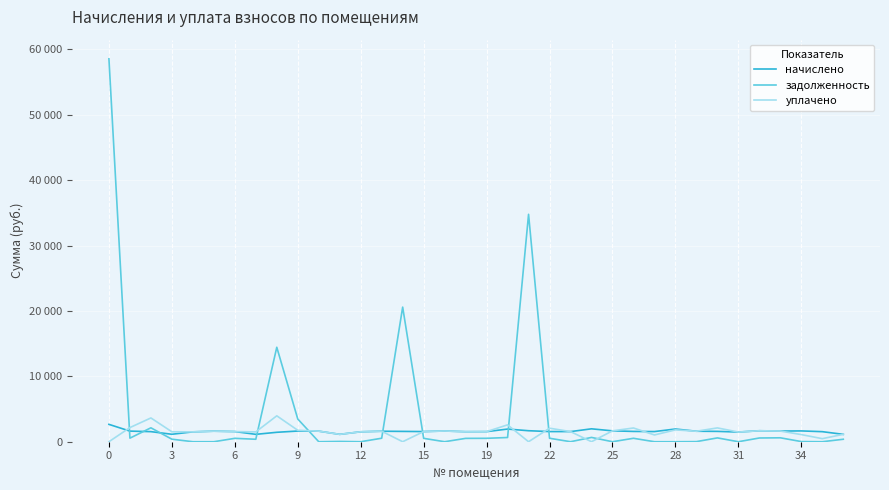

True or false: начислено and уплачено intersect in this chart.

True